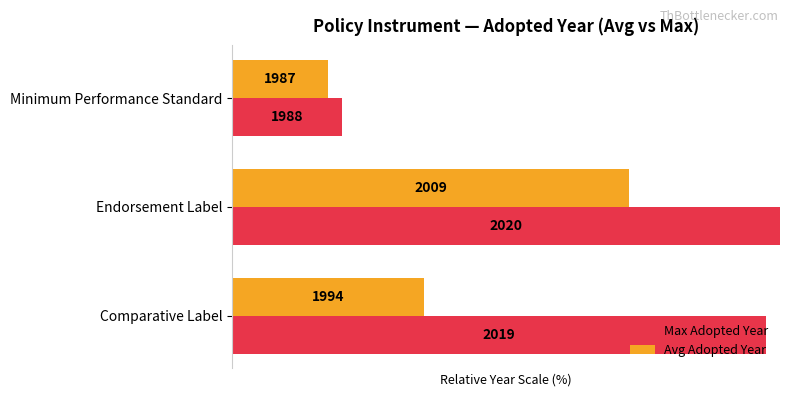

What are all the series names shown in the legend?

Max Adopted Year, Avg Adopted Year